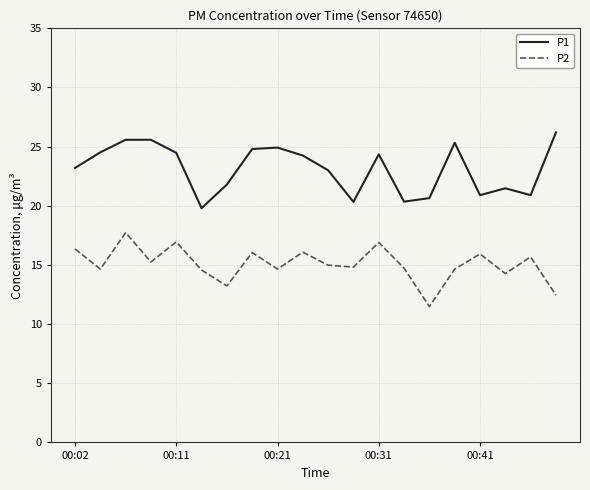

Which series has the largest total across all categories?

P1